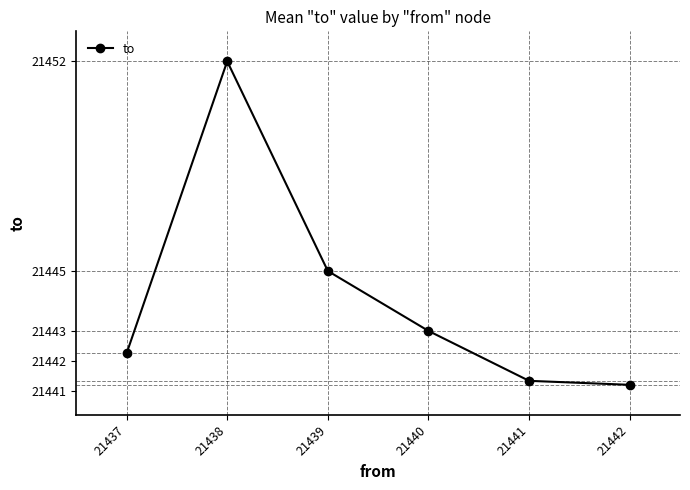

List the labels in order of value, largest first.

21438, 21439, 21440, 21437, 21441, 21442